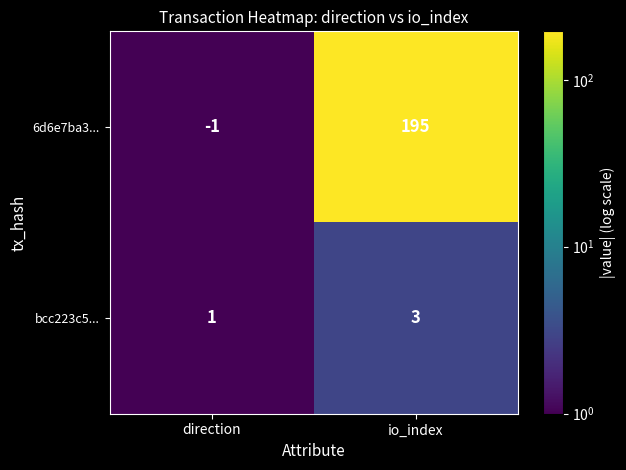

What is the sum of all bcc223c5... values?

4